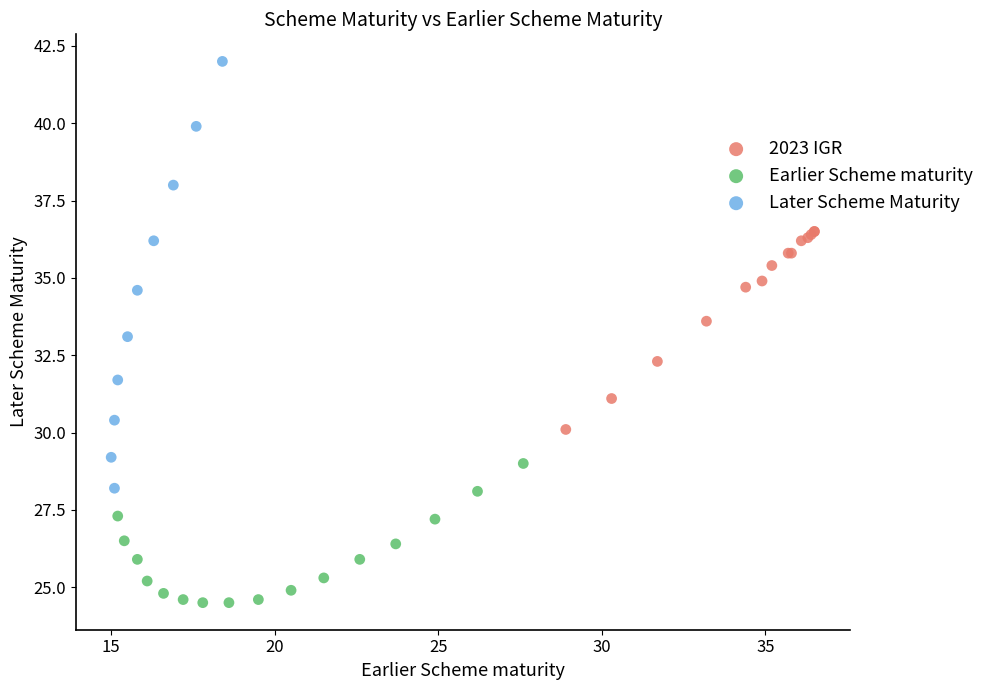

Which series has the largest Y range (max minus min)?

Later Scheme Maturity